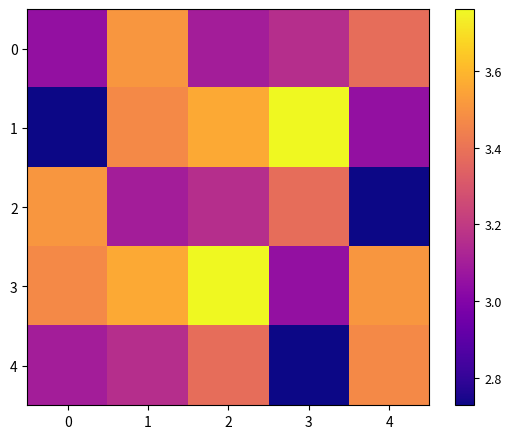

Reading left to right, transcribe all the data shown in this chart.

0: 0=3.0	1=3.5	2=3.1	3=3.2	4=3.4
1: 0=2.7	1=3.5	2=3.6	3=3.8	4=3.0
2: 0=3.5	1=3.1	2=3.2	3=3.4	4=2.7
3: 0=3.5	1=3.6	2=3.8	3=3.0	4=3.5
4: 0=3.1	1=3.2	2=3.4	3=2.7	4=3.5